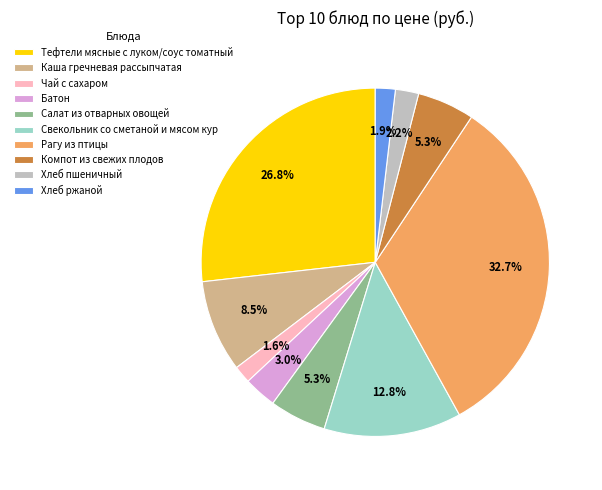

Which category has the biggest portion of the pie?

Рагу из птицы